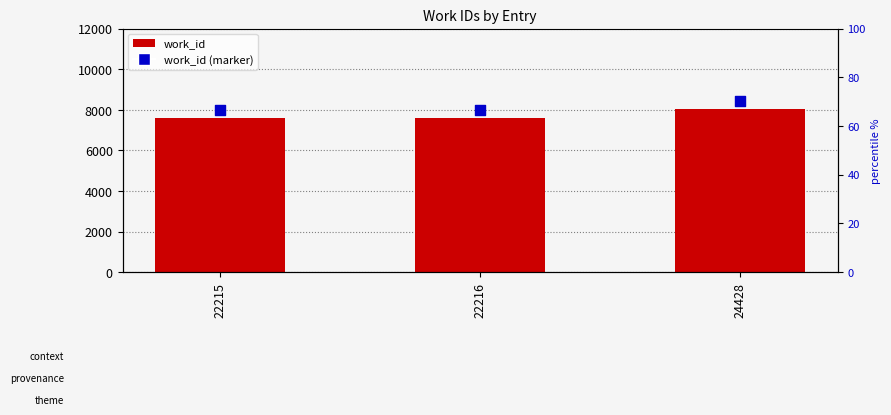

What are all the series names shown in the legend?

work_id, work_id (marker)